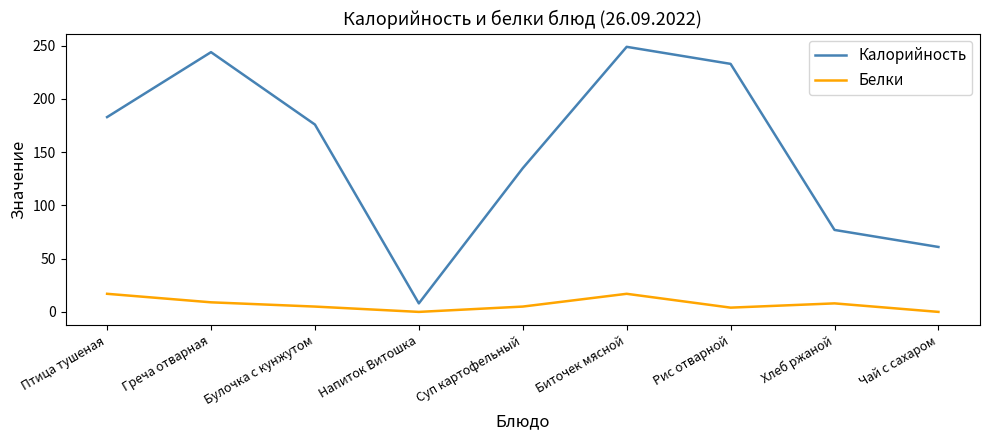

What are all the series names shown in the legend?

Калорийность, Белки